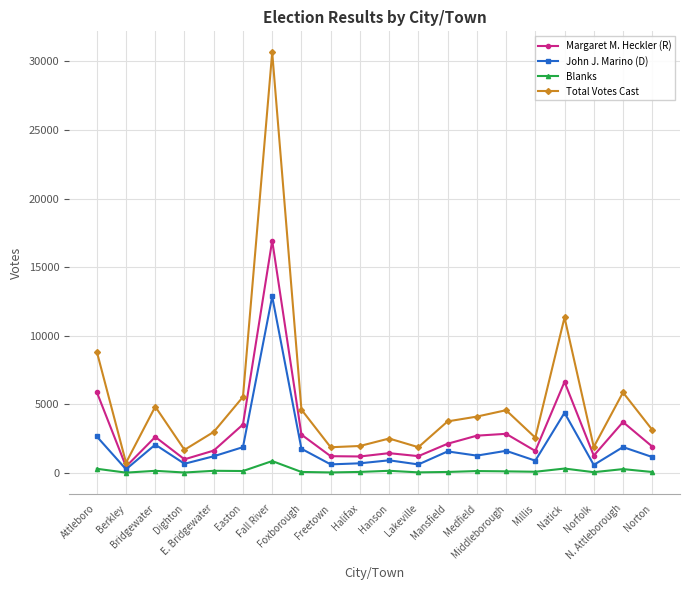

At which label does Margaret M. Heckler (R) first exceed 2123?

Attleboro